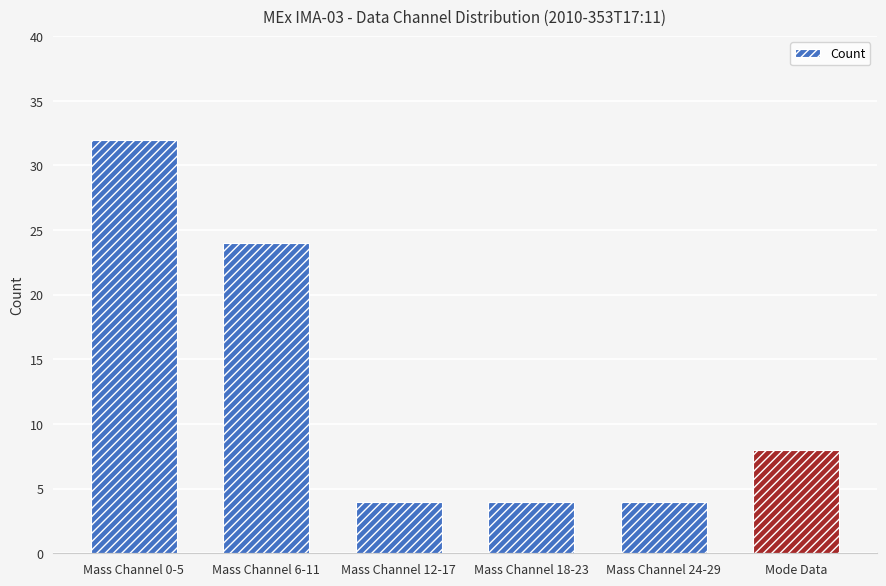

Which label corresponds to the largest value in the chart?

Mass Channel 0-5